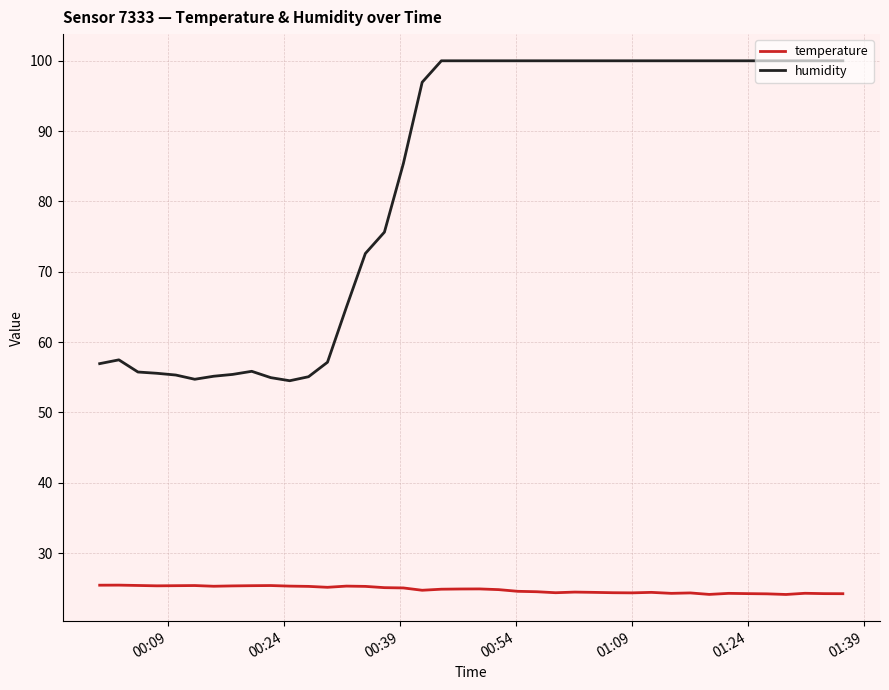

How many distinct data groups are displayed?

2